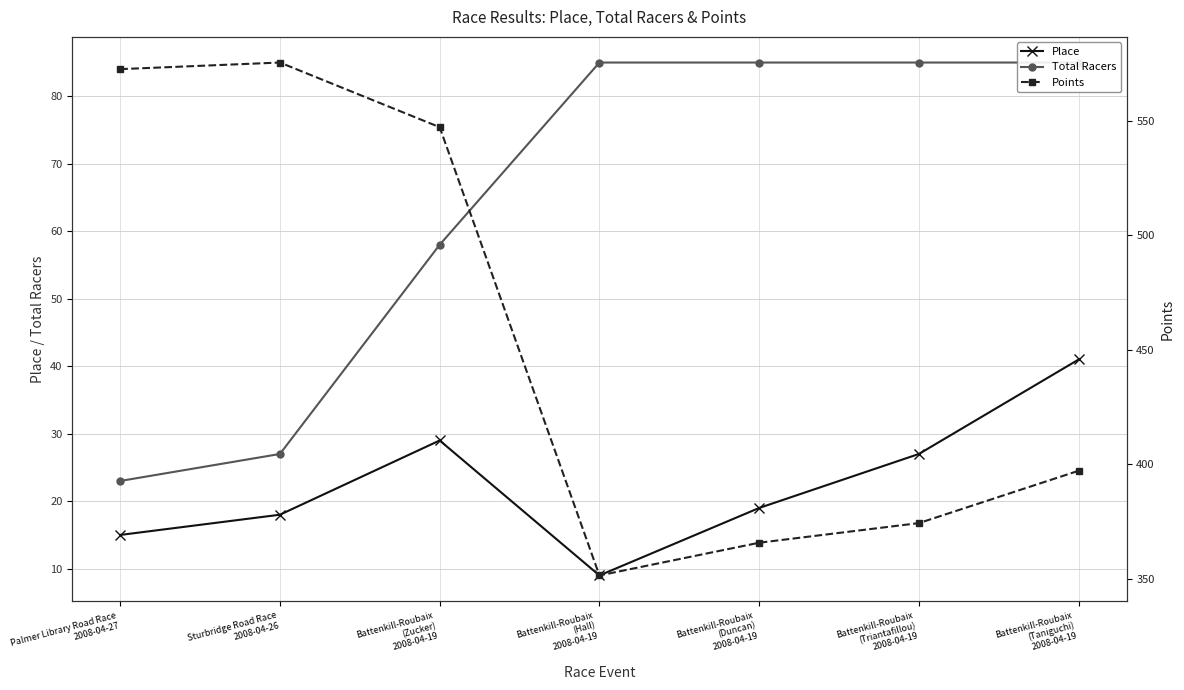

In Place, how many points are lower than both neighbors (excluding endpoints)?

1